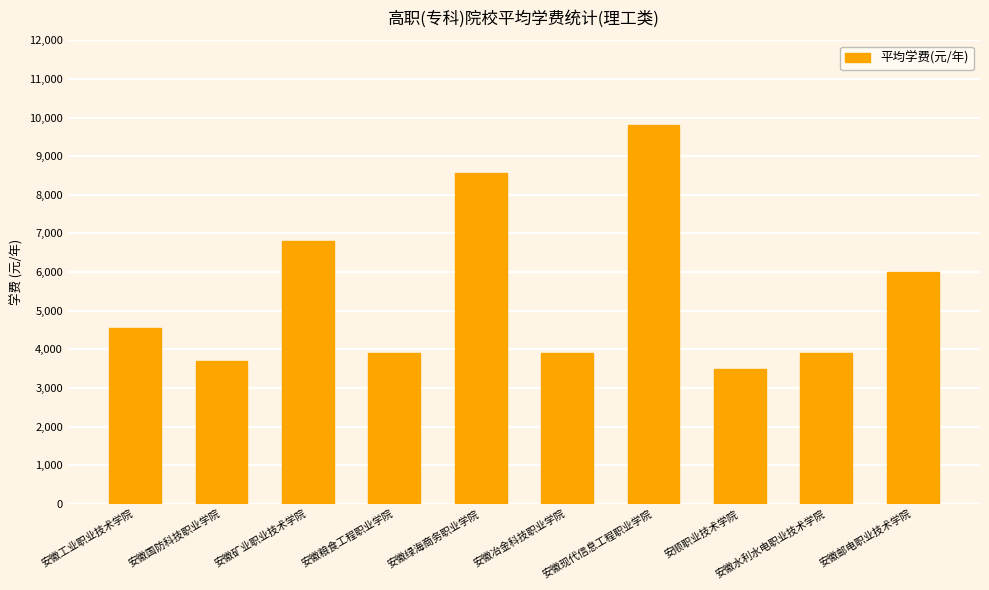

What is the difference between the maximum and minimum values?

6300